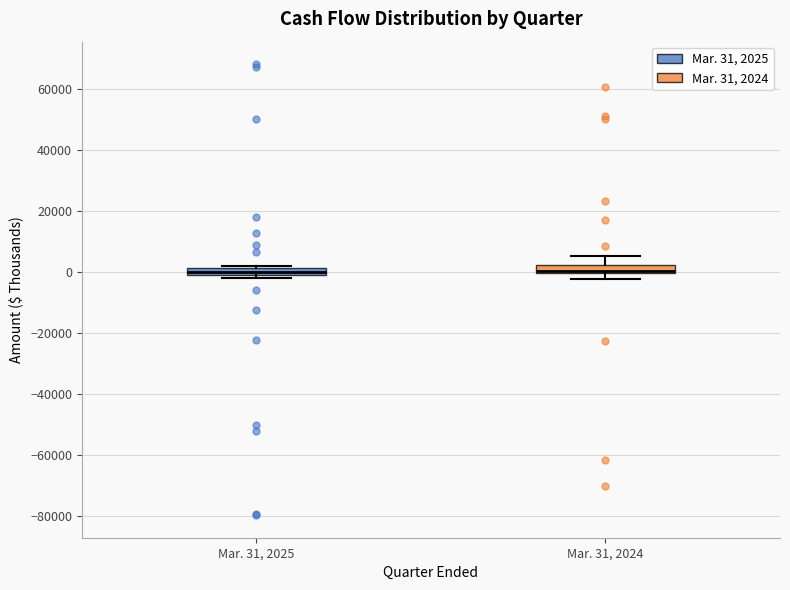

Where is the lower edge of the box for Mar. 31, 2024 on the y-axis? The values are not printed on the chart, so give them approximately, as read against the axis.

0